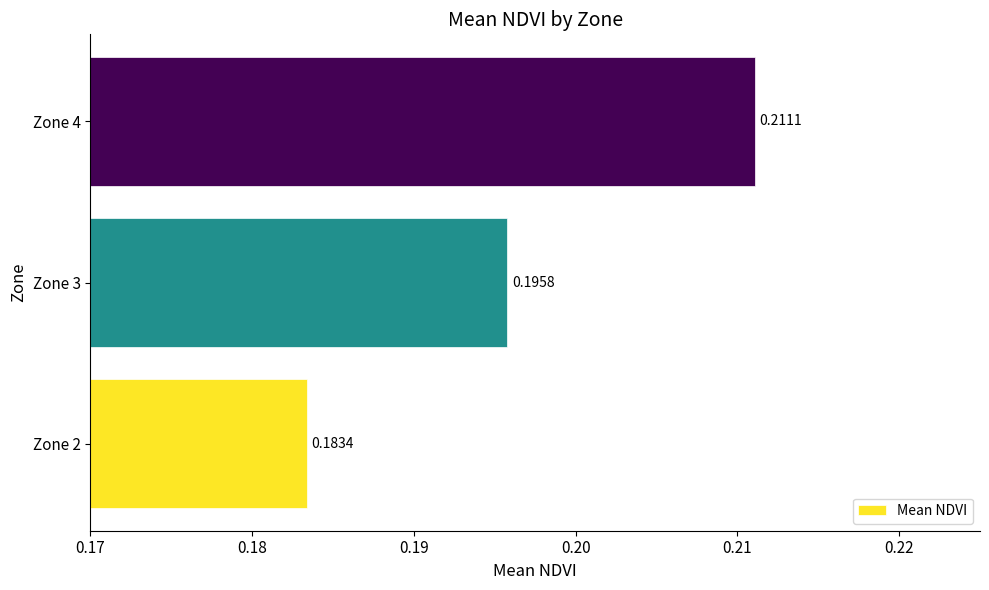

Where is the data nearest to the value 0?

Zone 2